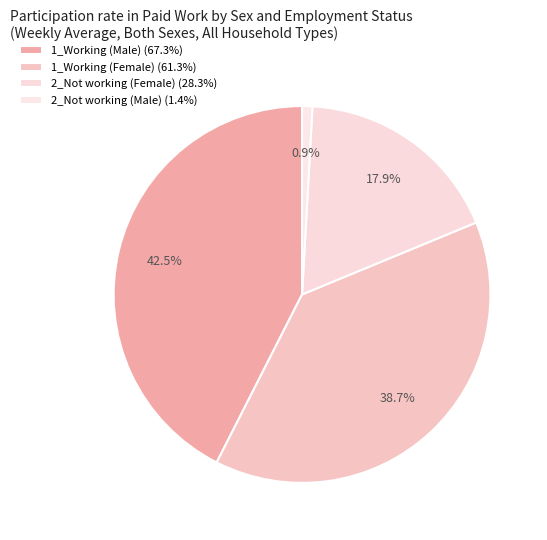

Does 2_Not working (Female) account for over 50% of the chart?

No